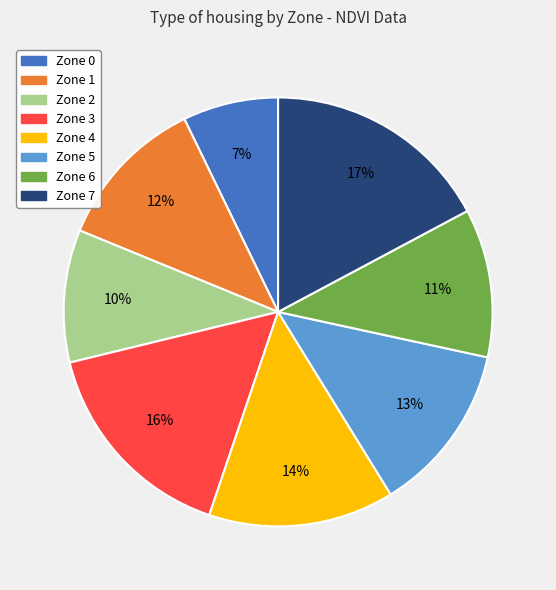

Combined, do Zone 3 and Zone 7 account for over 50%?

No